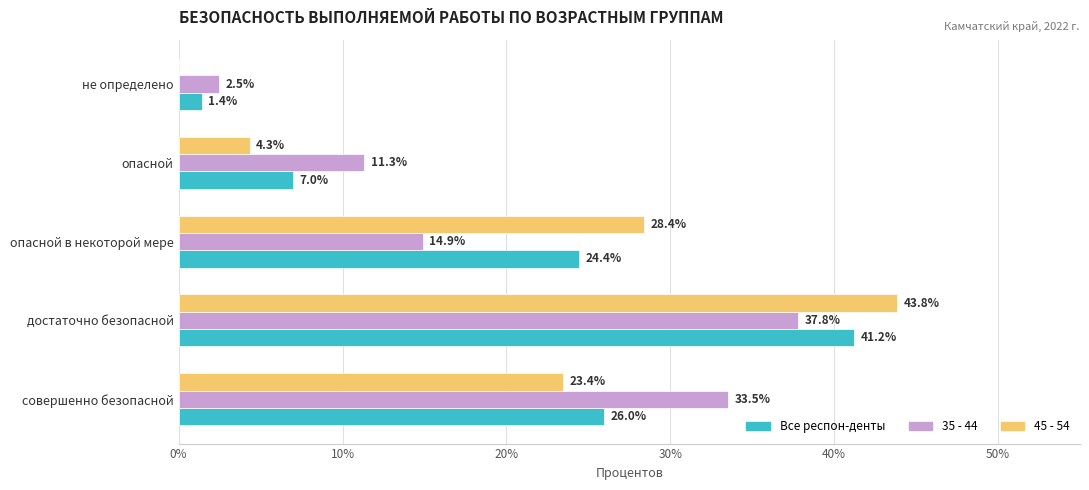

What is the sum of all 35 - 44 values?

100.0